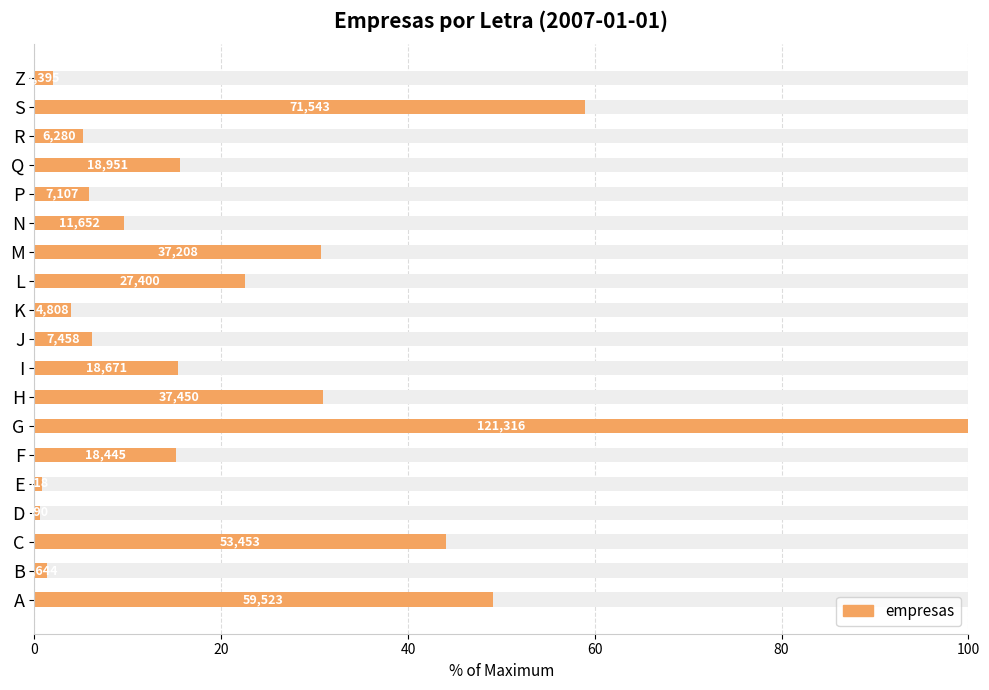

The chart shows a value of 164.2 at G. True or false?

False